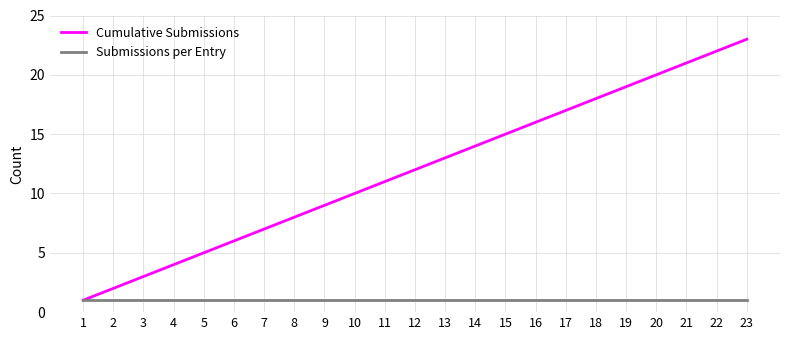

At which category does the chart reach its peak across all series?

23